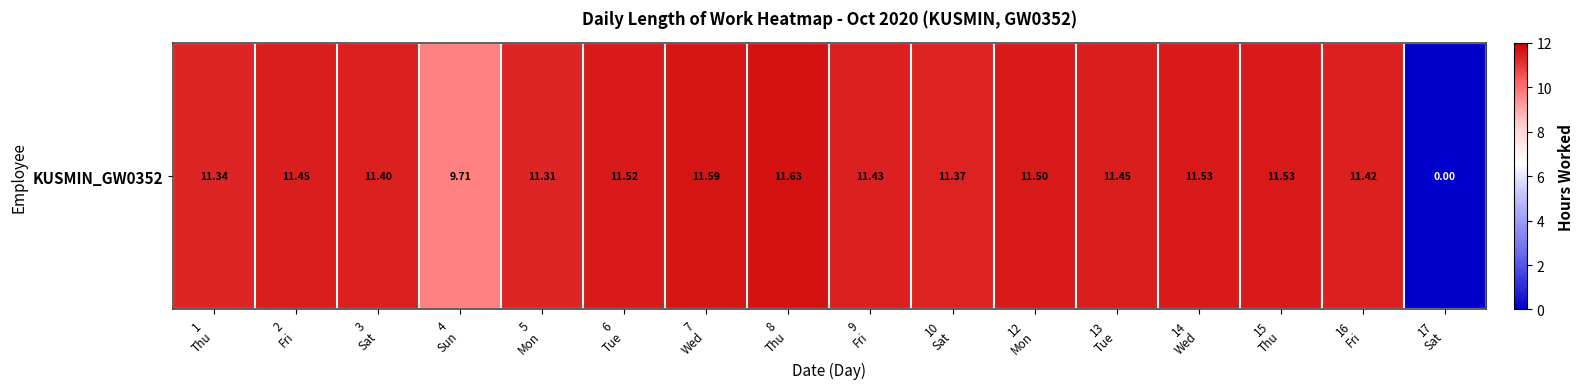

What is the difference between the second highest and second lowest values?

1.9